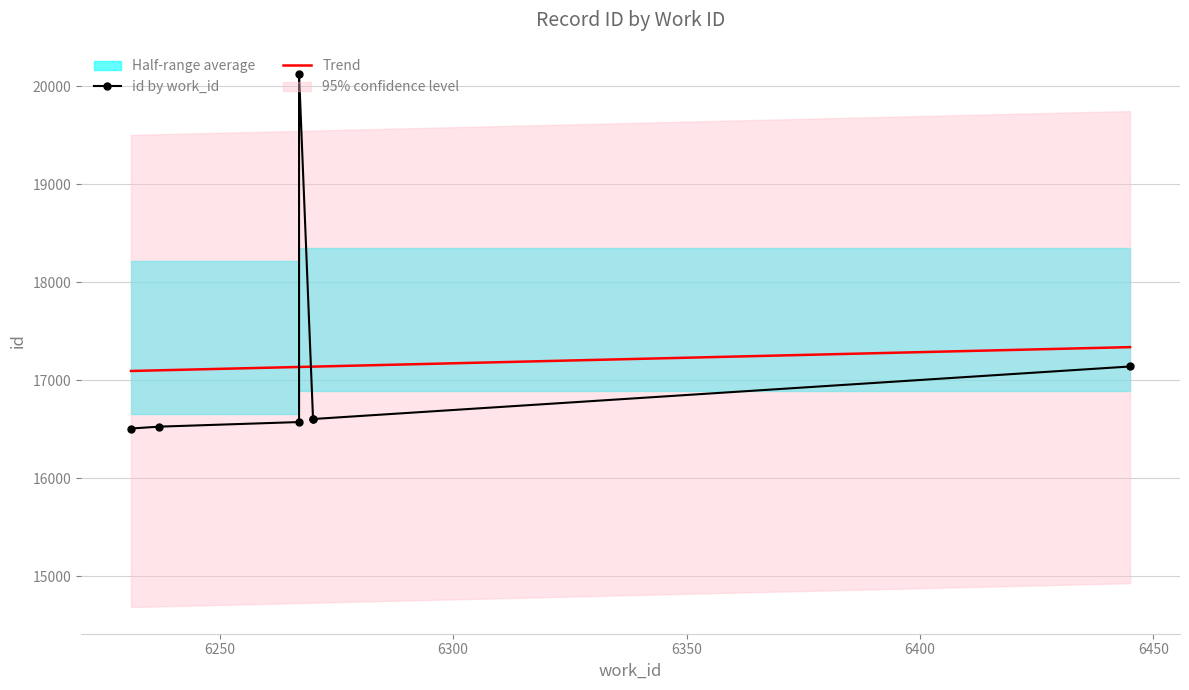

What is the highest value of the Trend series?

17339.6